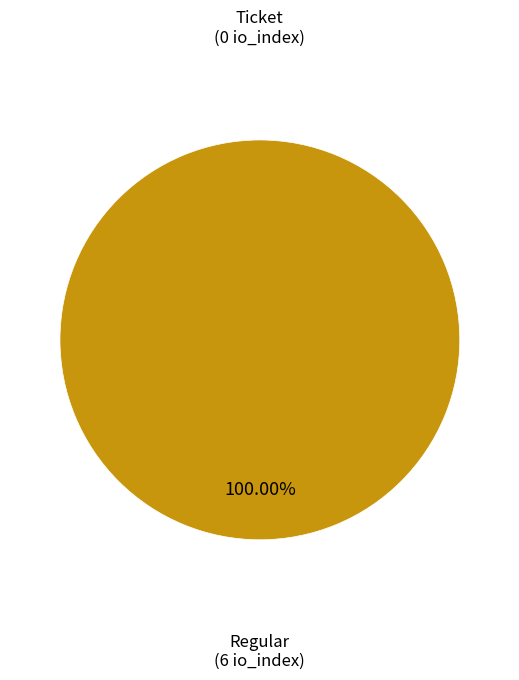

What is the largest slice in the pie chart?

Regular